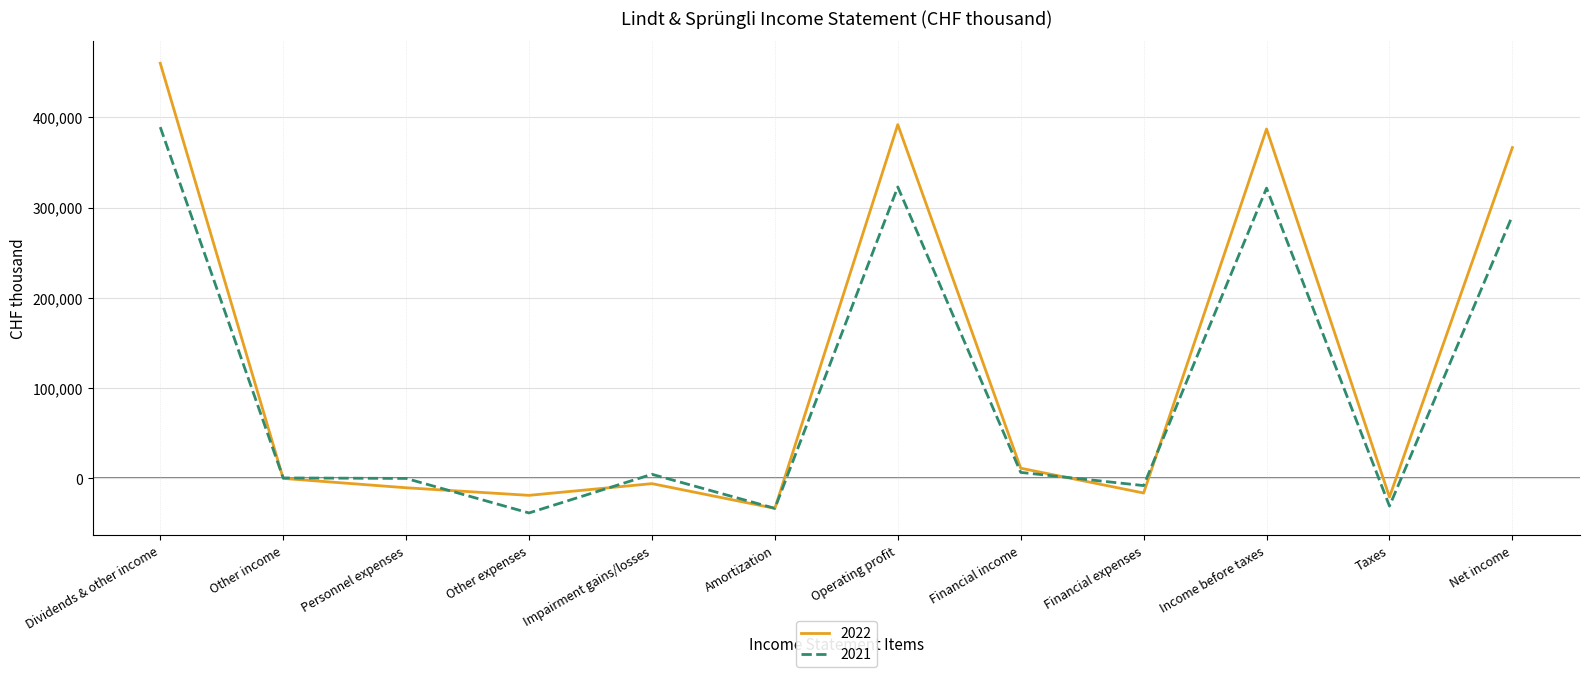

The value of 2021 at Taxes is -30600. True or false?

True